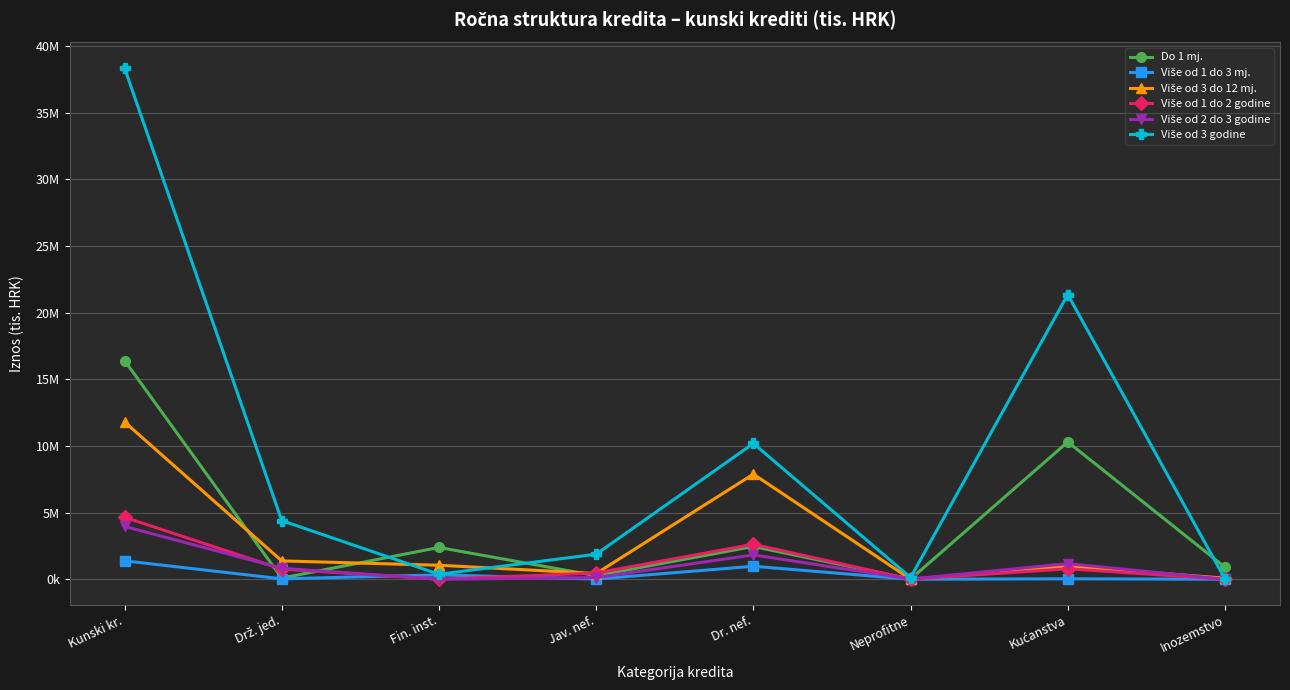

What is the lowest value of the Više od 3 godine series?

25905